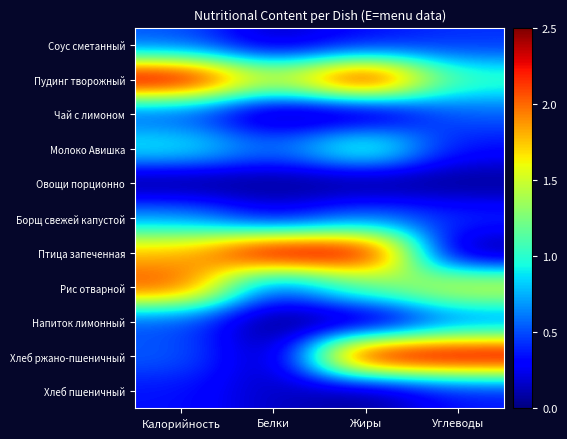

Reading left to right, extract all data points from this chart.

Соус сметанный: Калорийность=0.5	Белки=0.1	Жиры=0.3	Углеводы=0.4
Пудинг творожный: Калорийность=2.5	Белки=1.5	Жиры=2.5	Углеводы=1.1
Чай с лимоном: Калорийность=0.5	Белки=0.0	Жиры=0.0	Углеводы=0.5
Молоко Авишка: Калорийность=1.0	Белки=0.6	Жиры=1.2	Углеводы=0.3
Овощи порционно: Калорийность=0.0	Белки=0.0	Жиры=0.0	Углеводы=0.0
Борщ свежей капустой: Калорийность=0.7	Белки=0.3	Жиры=0.6	Углеводы=0.4
Птица запеченная: Калорийность=1.8	Белки=2.5	Жиры=2.4	Углеводы=0.0
Рис отварной: Калорийность=2.1	Белки=0.5	Жиры=1.2	Углеводы=1.6
Напиток лимонный: Калорийность=0.5	Белки=0.0	Жиры=0.0	Углеводы=0.6
Хлеб ржано-пшеничный: Калорийность=0.5	Белки=0.0	Жиры=2.5	Углеводы=2.5
Хлеб пшеничный: Калорийность=0.4	Белки=0.2	Жиры=0.0	Углеводы=0.3